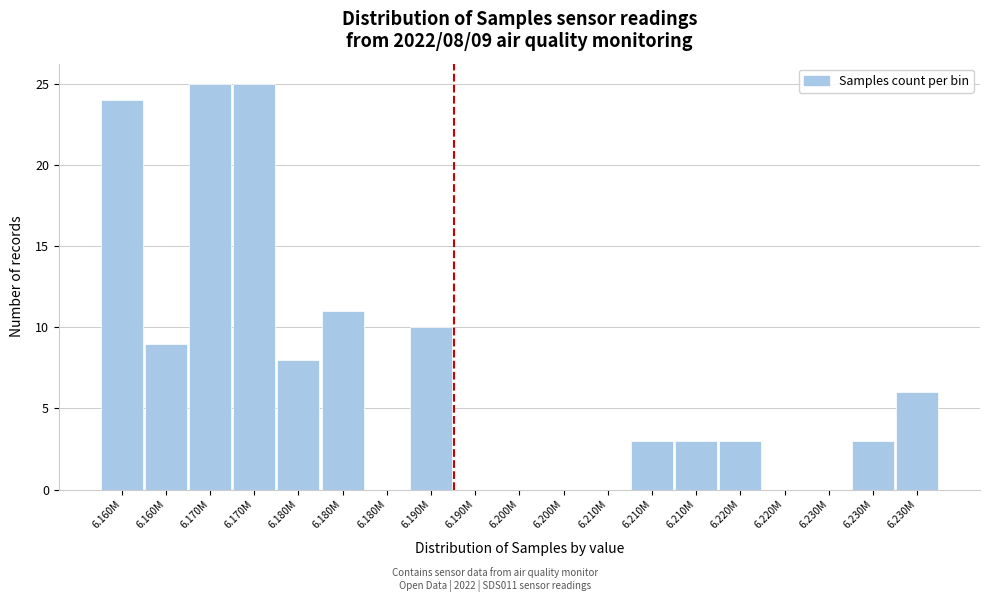

Are the bars horizontal?

No